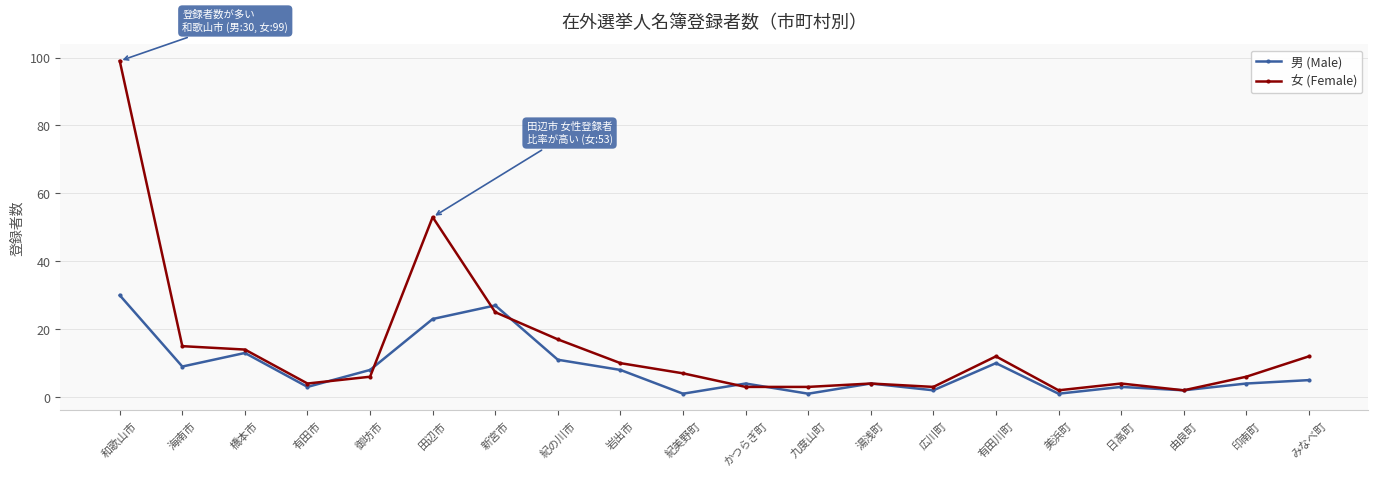

What position from the left is 新宮市?

7